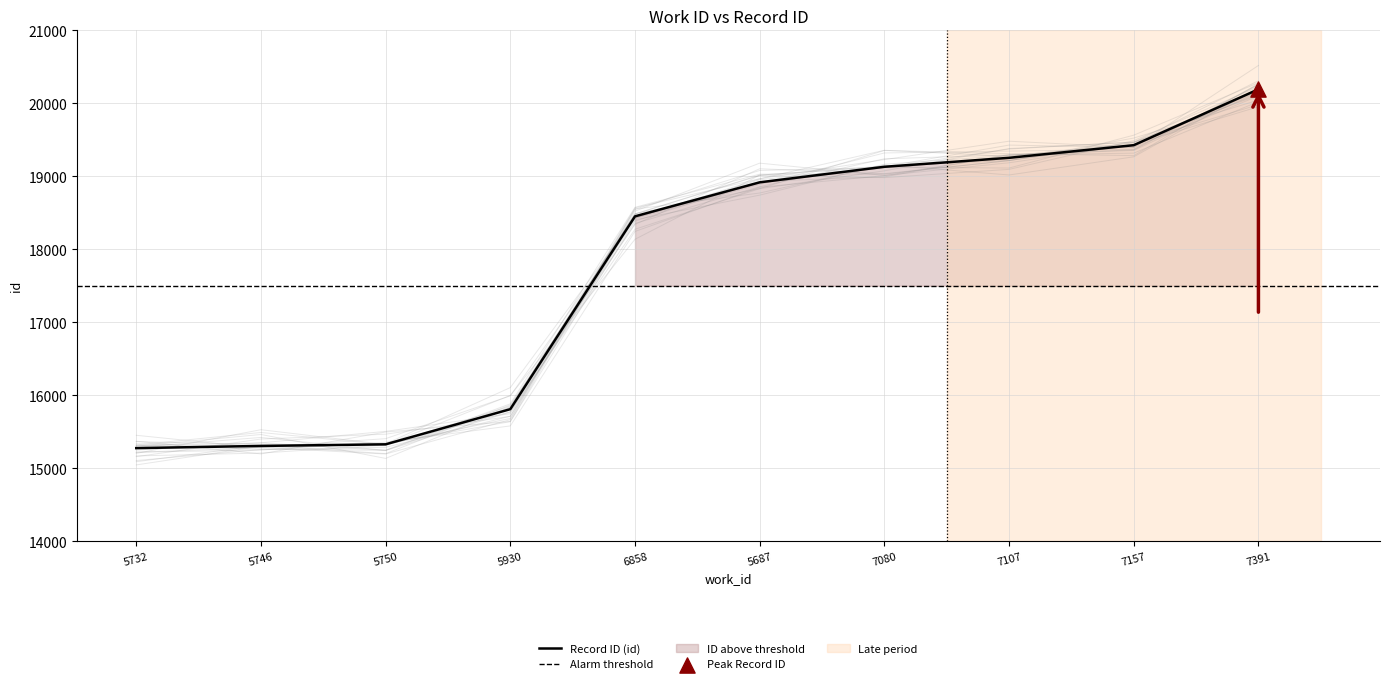

What is the ratio of the value at 5687 to the value at 7391?

0.9